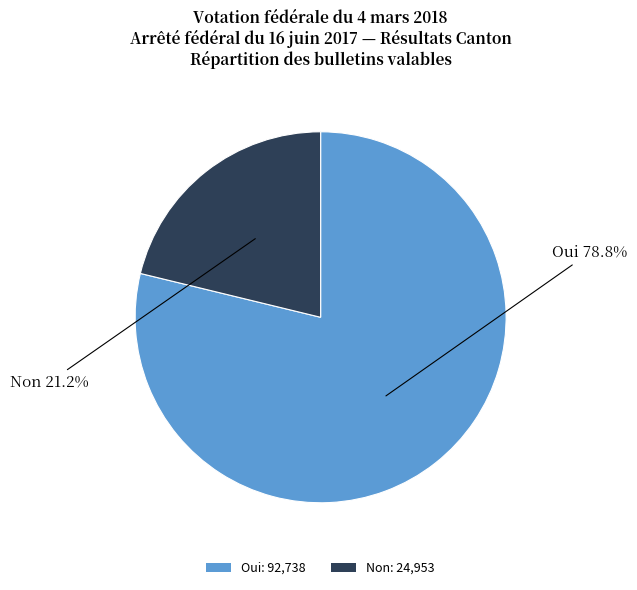

How many slices are in this pie chart?

2